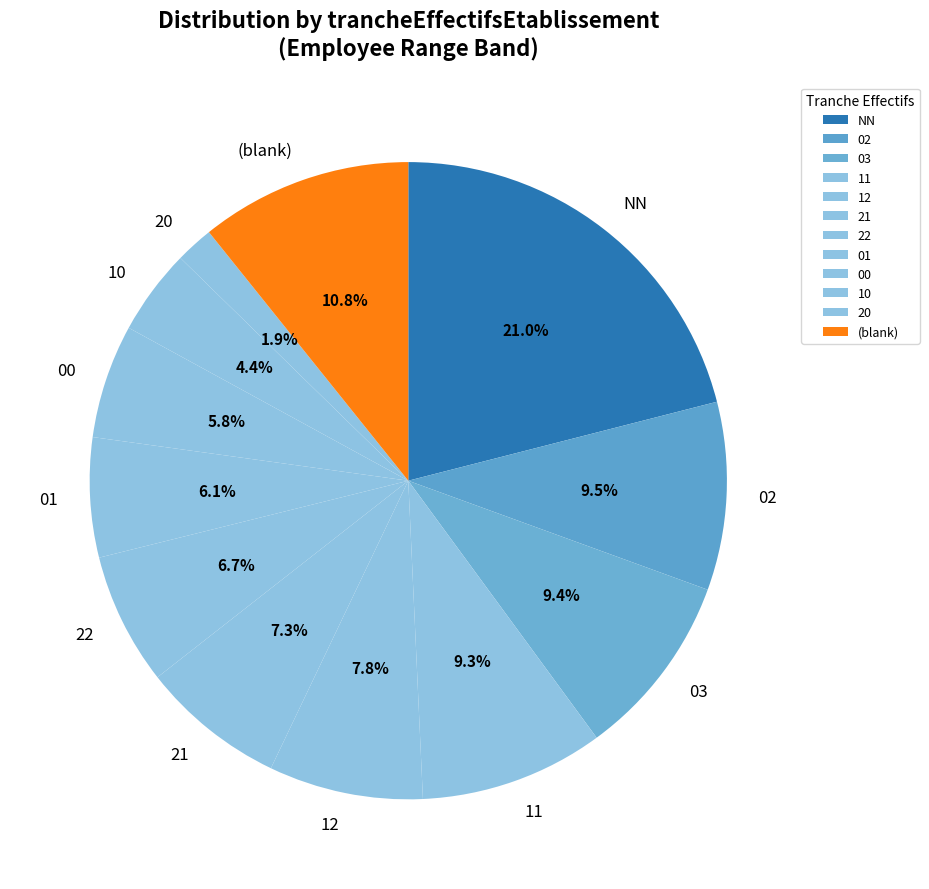

Combined, do 22 and 12 account for over 50%?

No